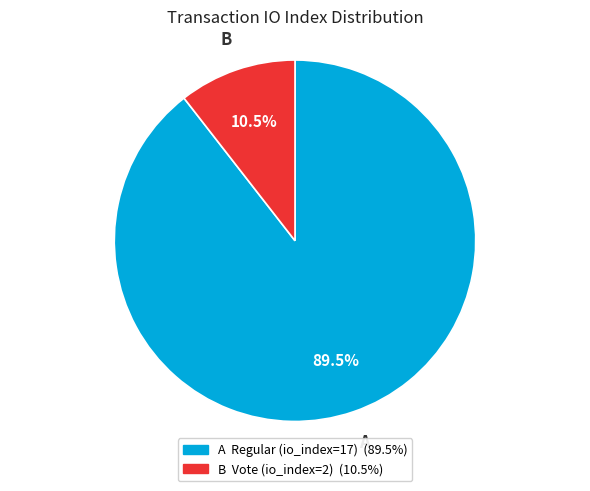

Is there any slice that represents more than half of the pie?

Yes